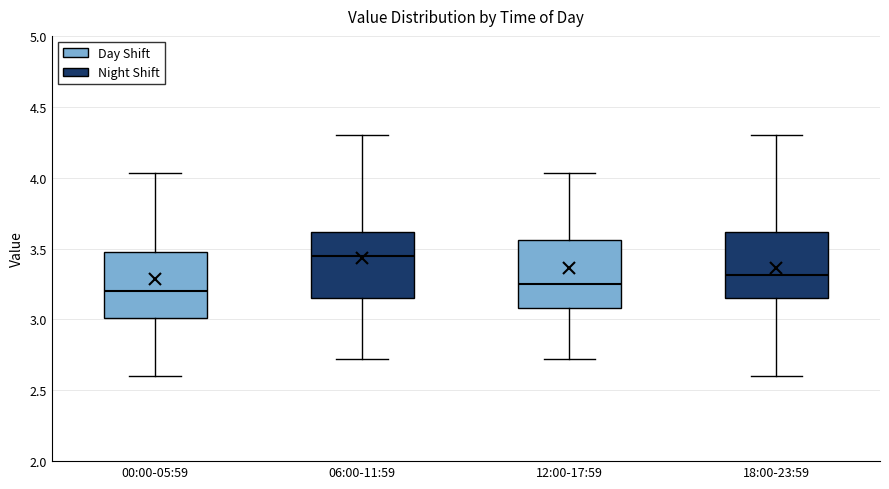

Reading left to right, read every box against the y-axis: the position of its median line, the range the box covers, and the ends of its whiskers. The values are not printed on the chart, so give them approximately, as read against the axis.

00:00-05:59: median 3.20, box 3.00 to 3.50, whiskers 2.60 to 4.05
06:00-11:59: median 3.45, box 3.15 to 3.60, whiskers 2.70 to 4.30
12:00-17:59: median 3.25, box 3.10 to 3.55, whiskers 2.70 to 4.05
18:00-23:59: median 3.30, box 3.15 to 3.60, whiskers 2.60 to 4.30